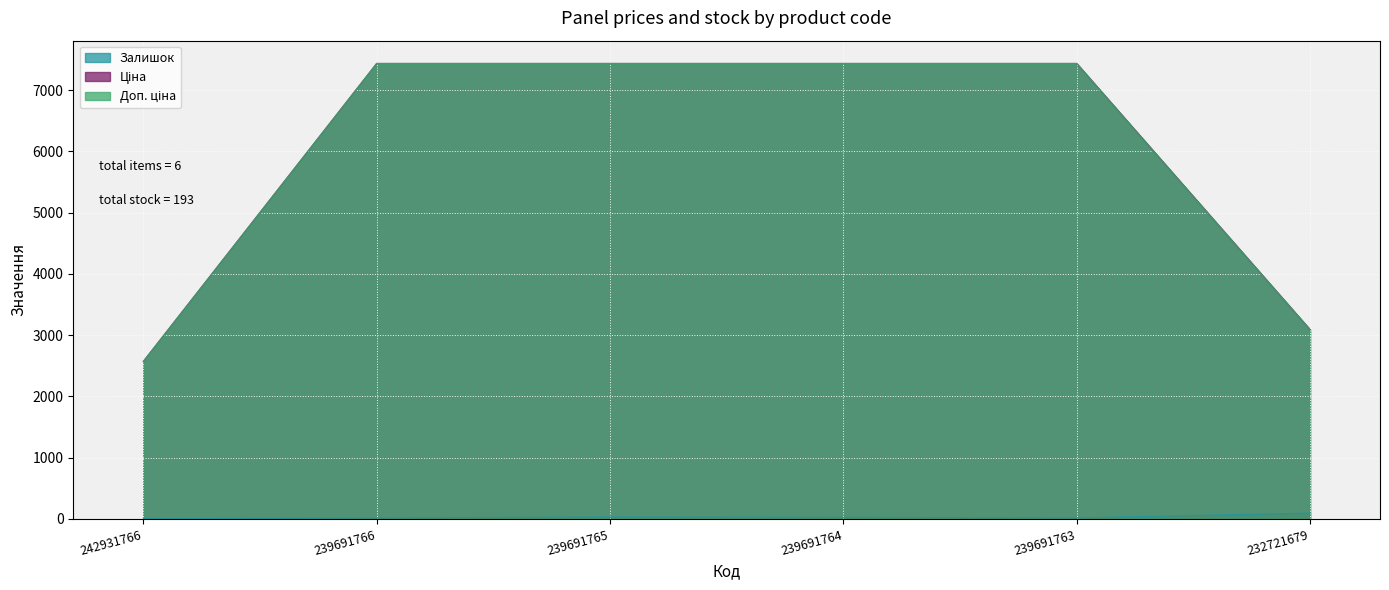

What is the approximate value of Залишок at 239691766?

17.0